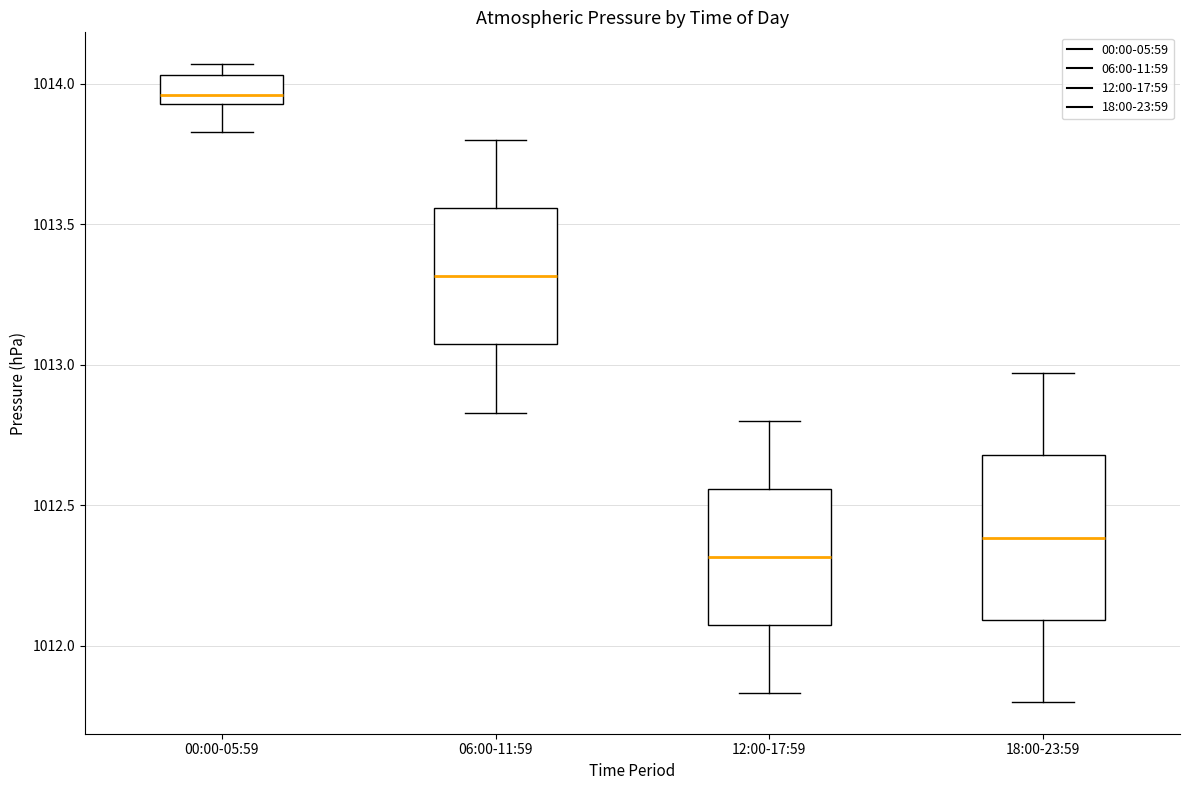

Reading left to right, read every box against the y-axis: the position of its median line, the range the box covers, and the ends of its whiskers. The values are not printed on the chart, so give them approximately, as read against the axis.

00:00-05:59: median 1013.95 (just above the box's lower edge), box 1013.95 to 1014.05, whiskers 1013.85 to 1014.05 (just above the box's upper edge)
06:00-11:59: median 1013.30, box 1013.05 to 1013.55, whiskers 1012.85 to 1013.80
12:00-17:59: median 1012.30, box 1012.05 to 1012.55, whiskers 1011.85 to 1012.80
18:00-23:59: median 1012.40, box 1012.10 to 1012.70, whiskers 1011.80 to 1012.95